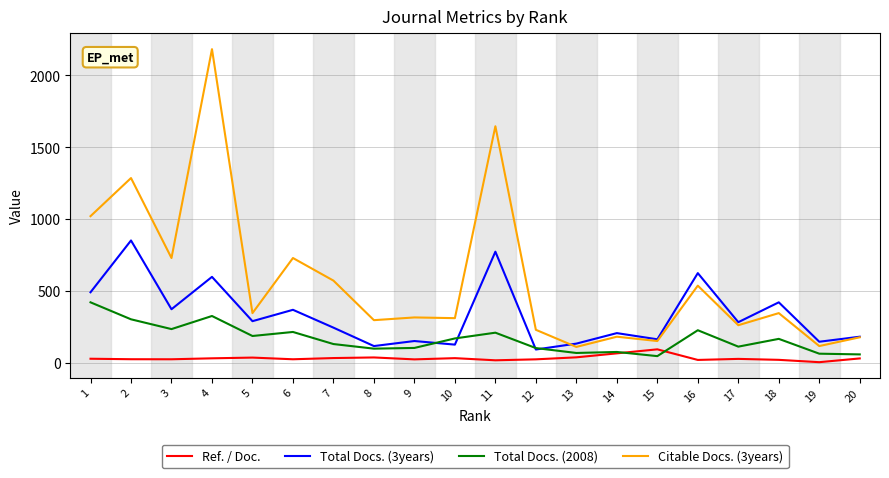

Which series has the largest total across all categories?

Citable Docs. (3years)